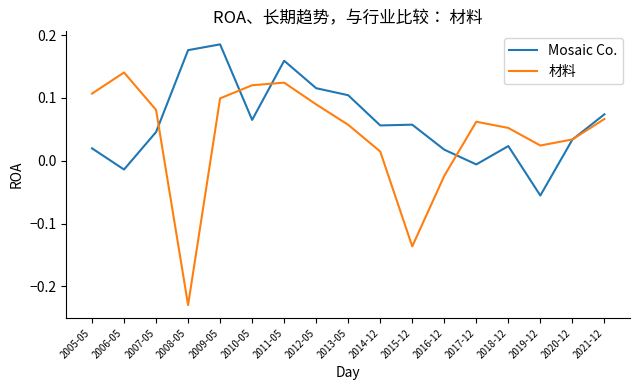

Where do Mosaic Co. and 材料 first cross each other?

2007-05 and 2008-05